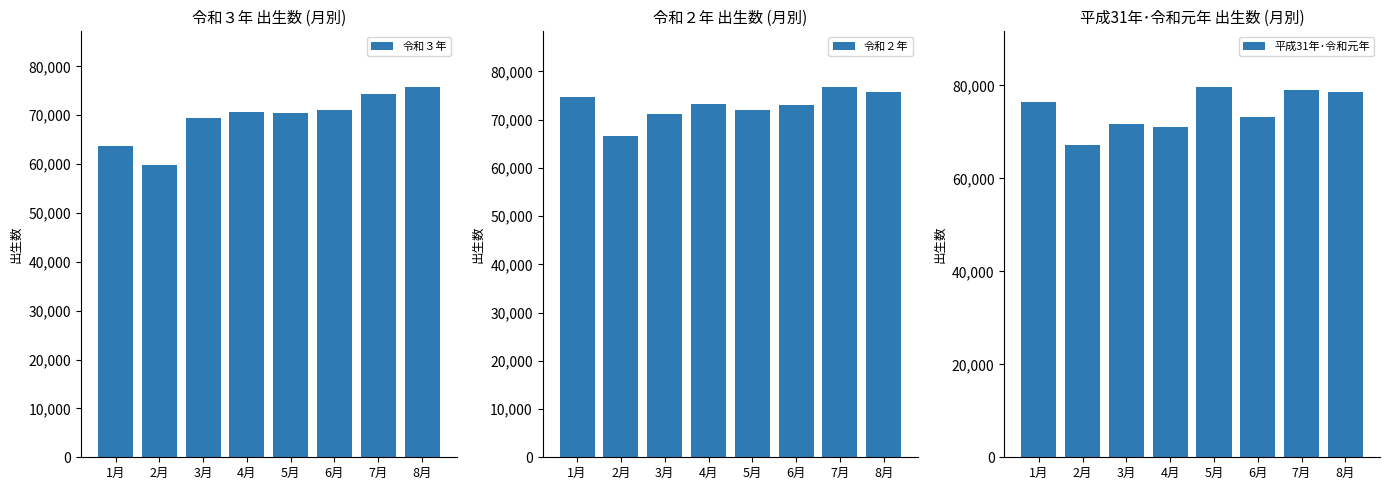

What is the maximum value shown in the chart?

79694